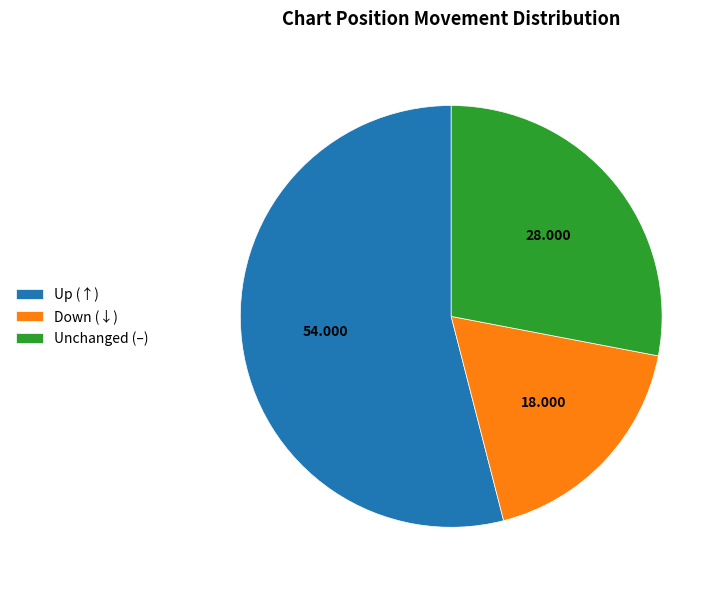

Does Unchanged (–) account for over 50% of the chart?

No